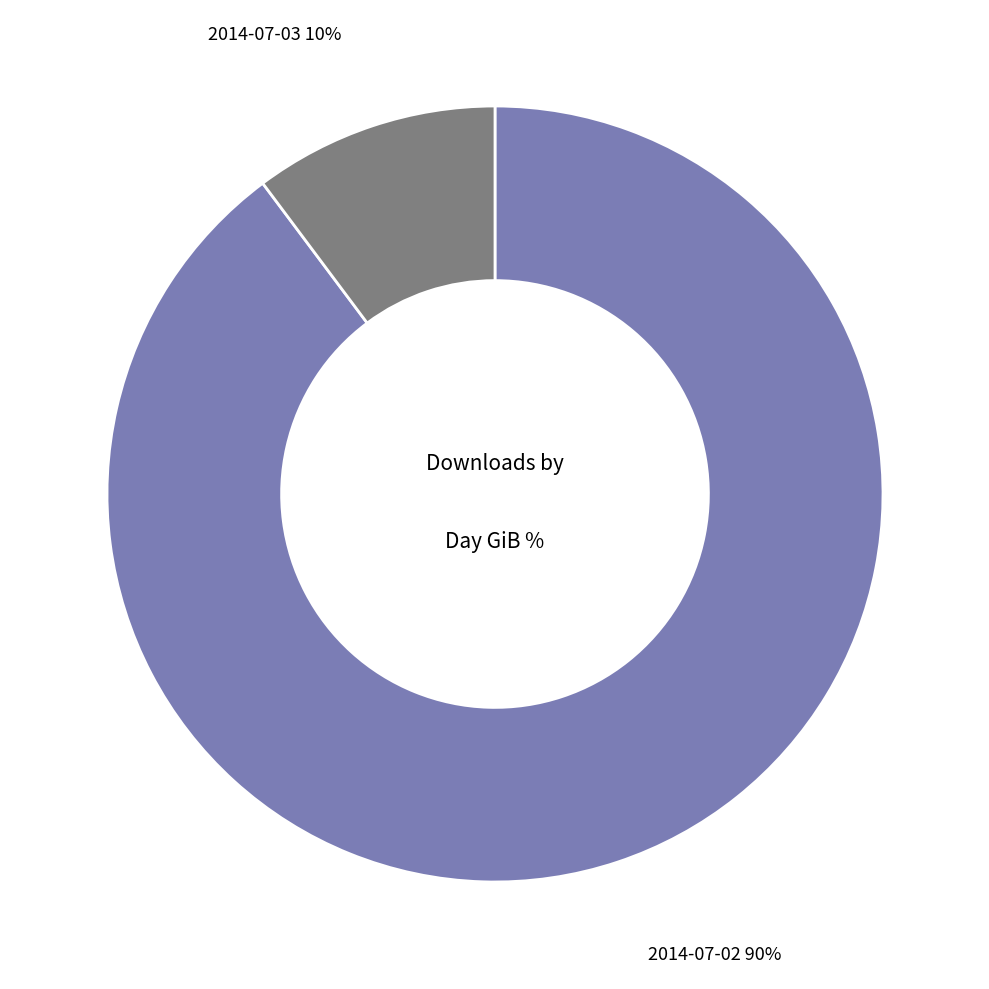

Is there any slice that represents more than half of the pie?

Yes